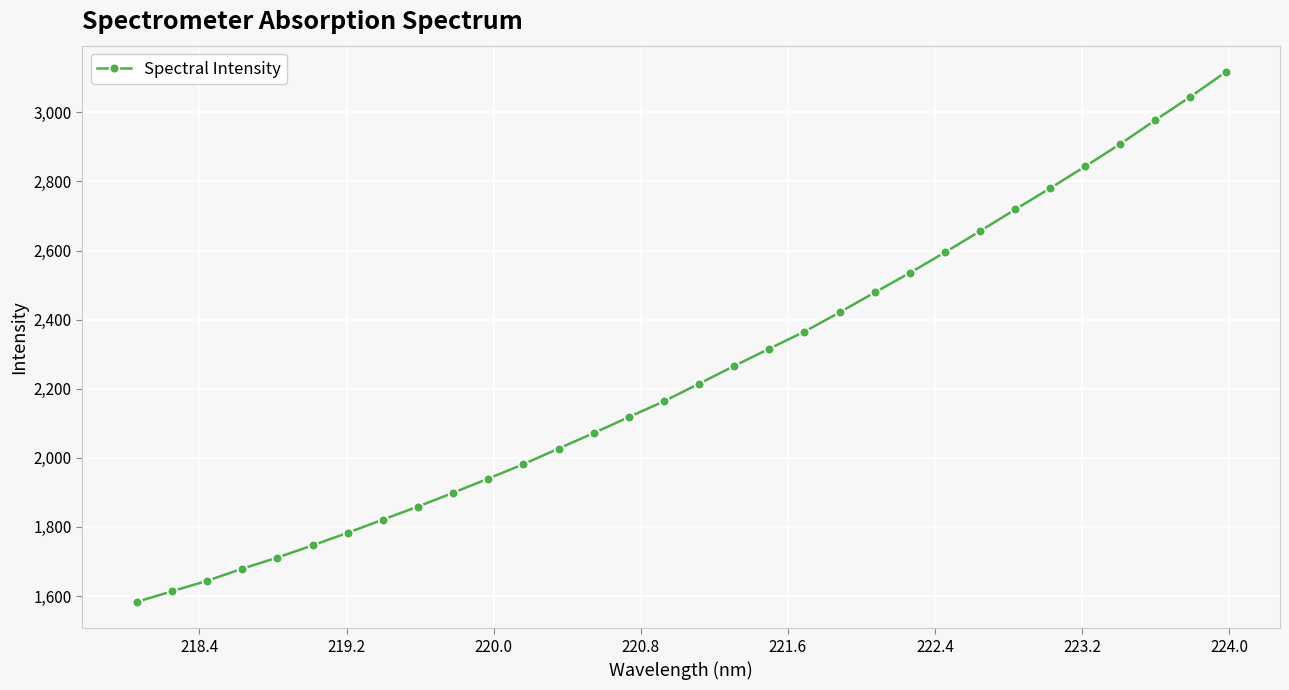

What is the greatest value displayed?

3116.3